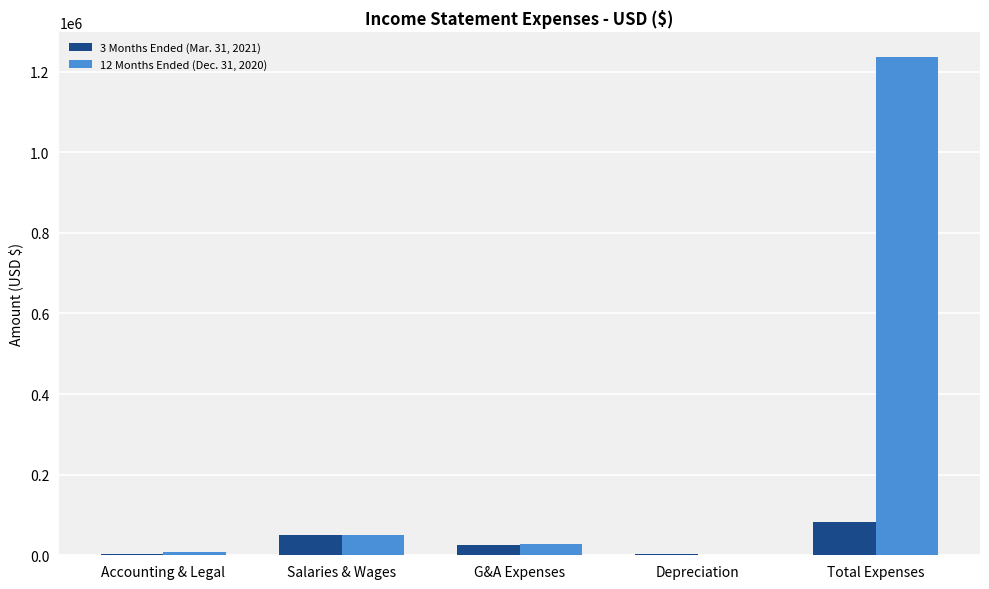

What are all the series names shown in the legend?

3 Months Ended (Mar. 31, 2021), 12 Months Ended (Dec. 31, 2020)